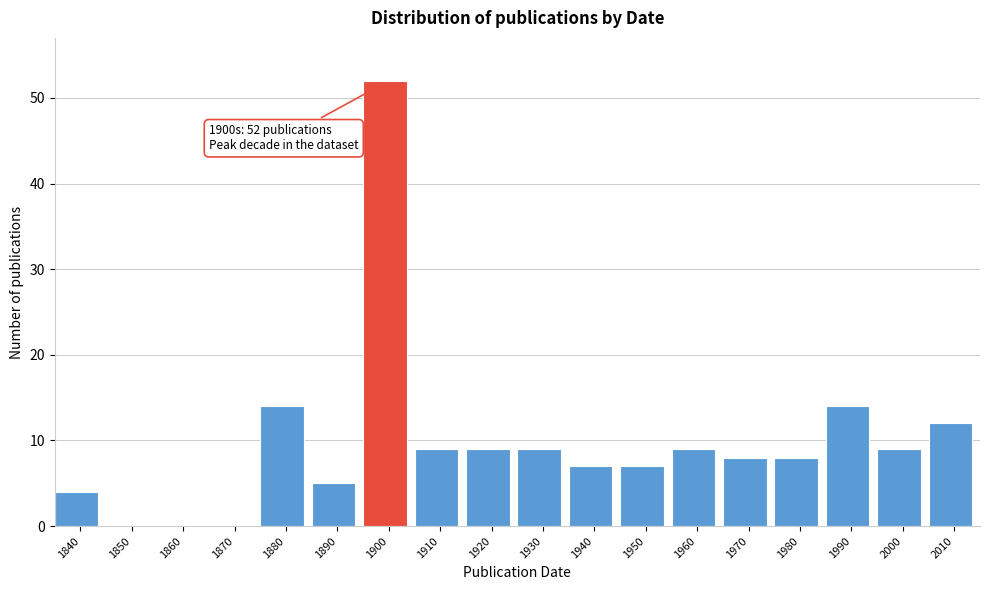

Reading left to right, list all the values displayed in this chart.

1840=4	1850=0	1860=0	1870=0	1880=14	1890=5	1900=52	1910=9	1920=9	1930=9	1940=7	1950=7	1960=9	1970=8	1980=8	1990=14	2000=9	2010=12